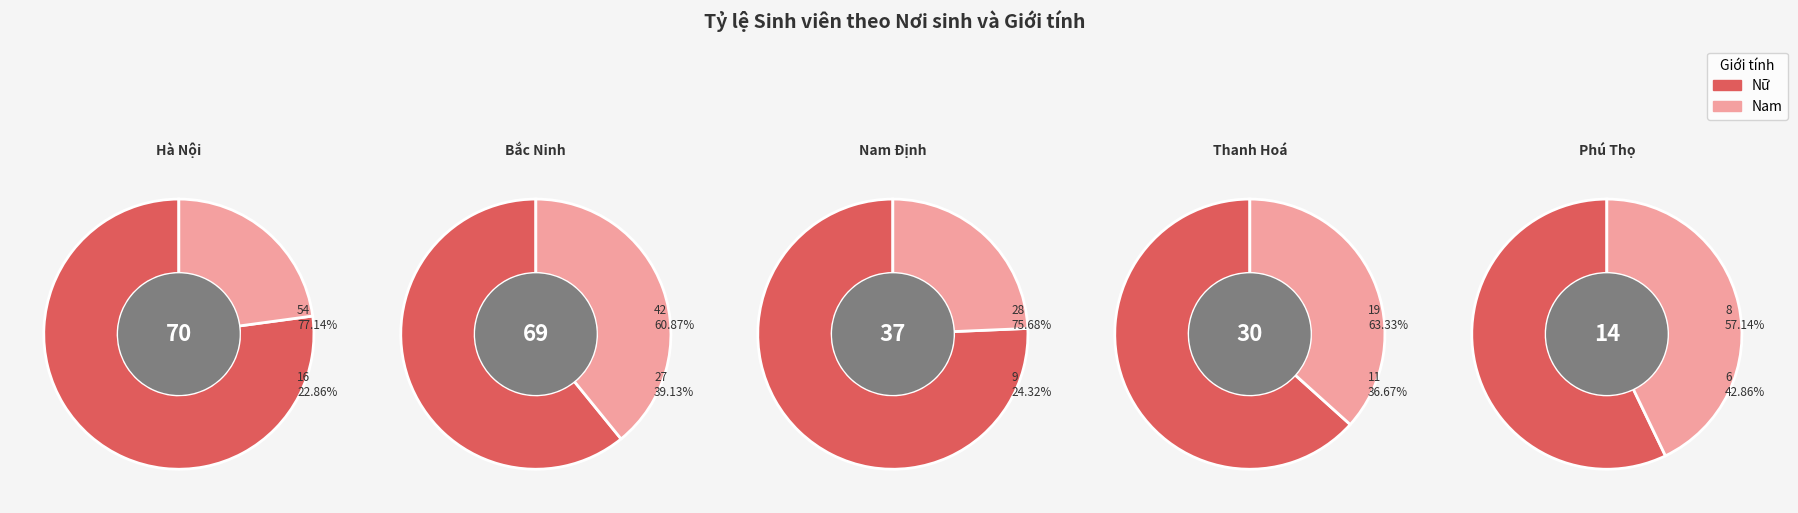

Does Hà Nội represent more than half of the total?

No